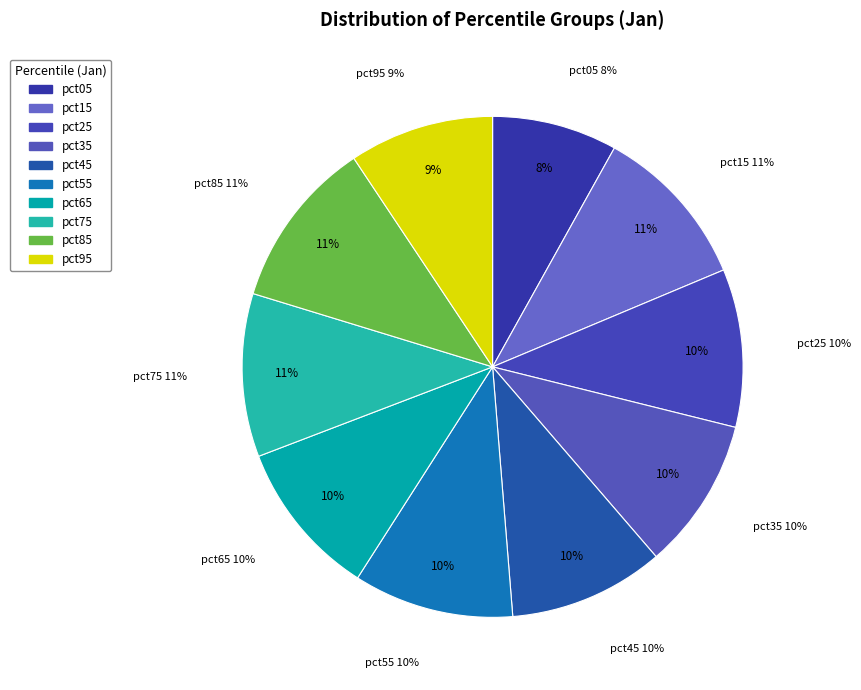

To the nearest percent, what is the difference between the largest and smallest slice percentages?

3%